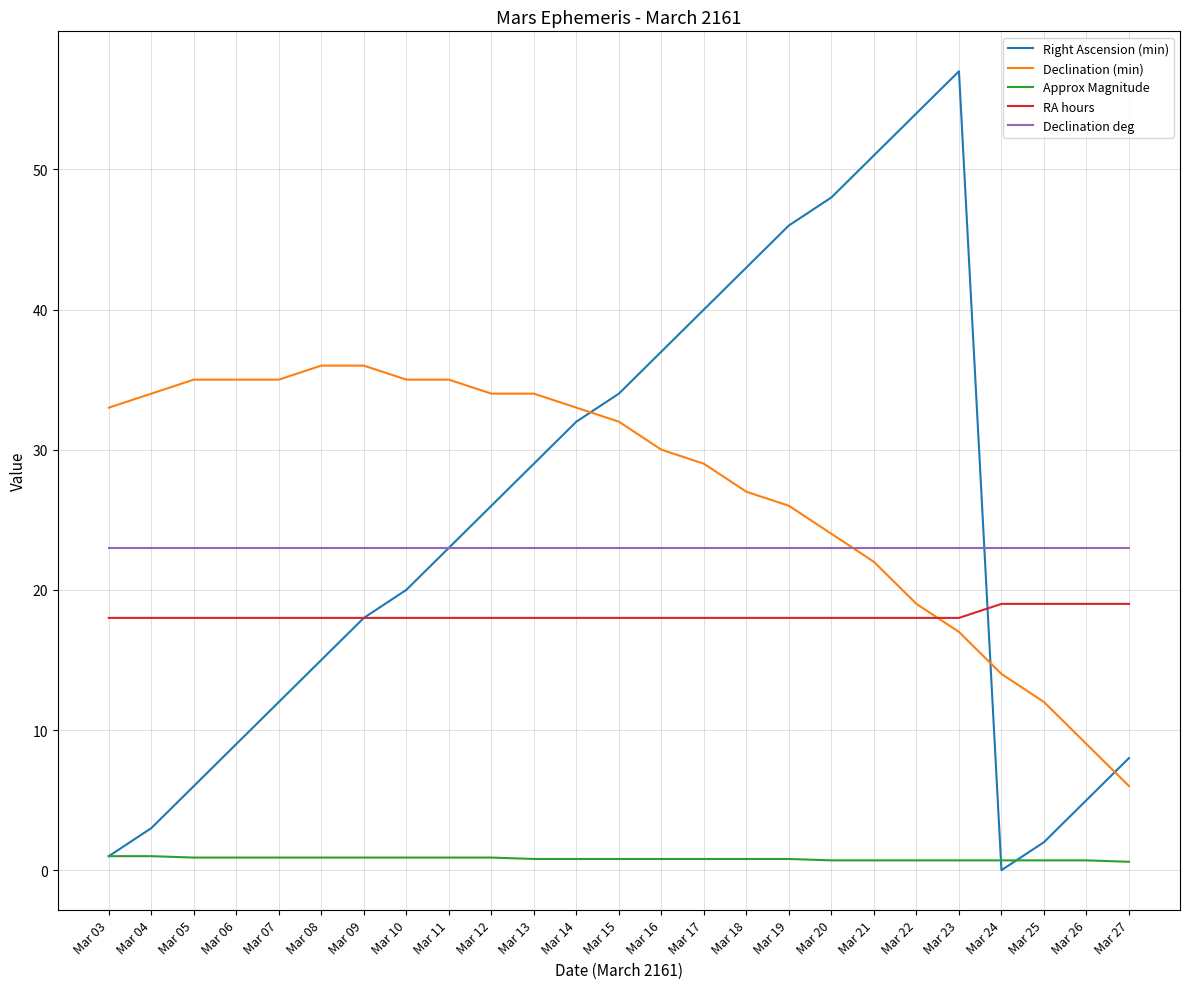

The value of RA hours at Mar 13 is 18.0. True or false?

True